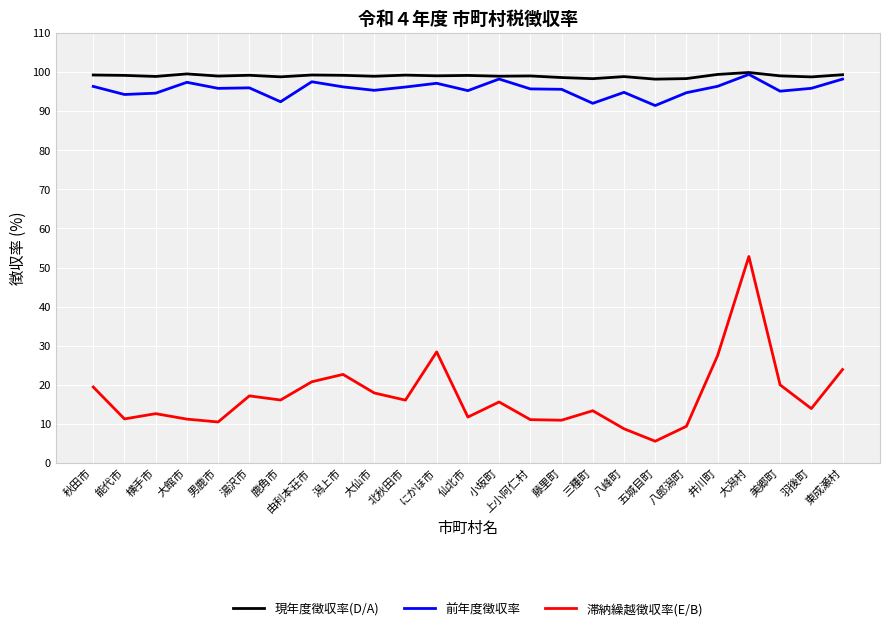

Count the number of categories in the chart.

25